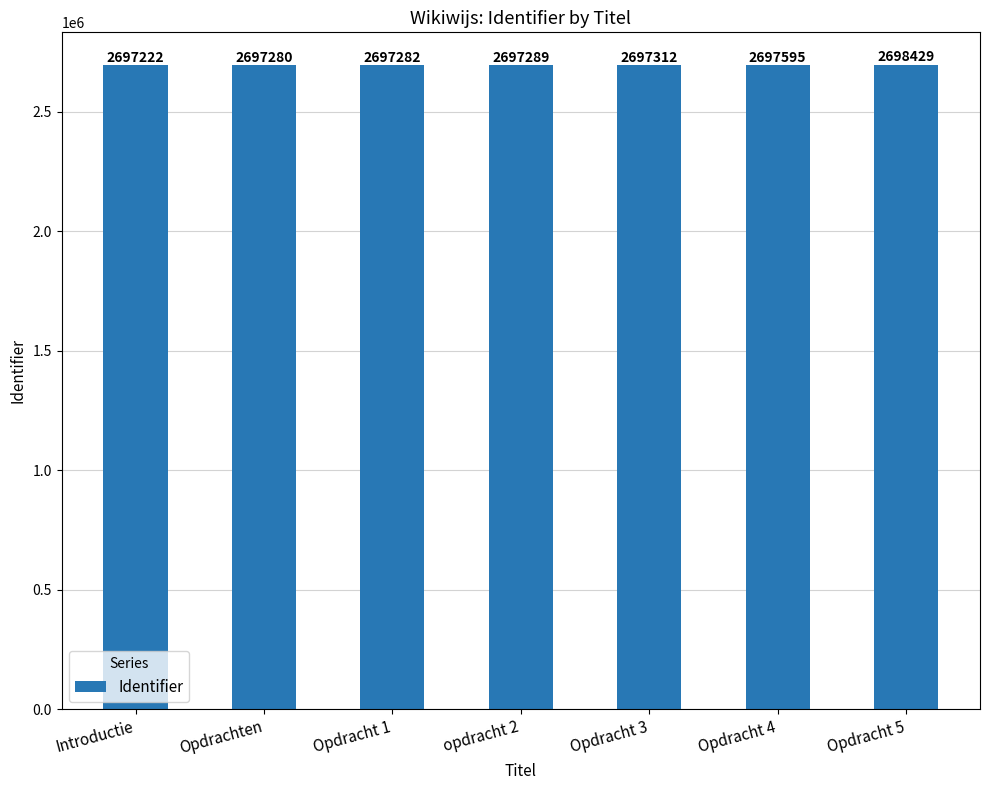

What is the change in value from Opdracht 1 to Opdracht 3?

+30